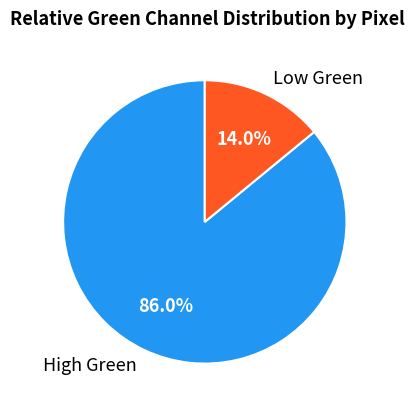

What percentage is NOT represented by Low Green?

86.0%